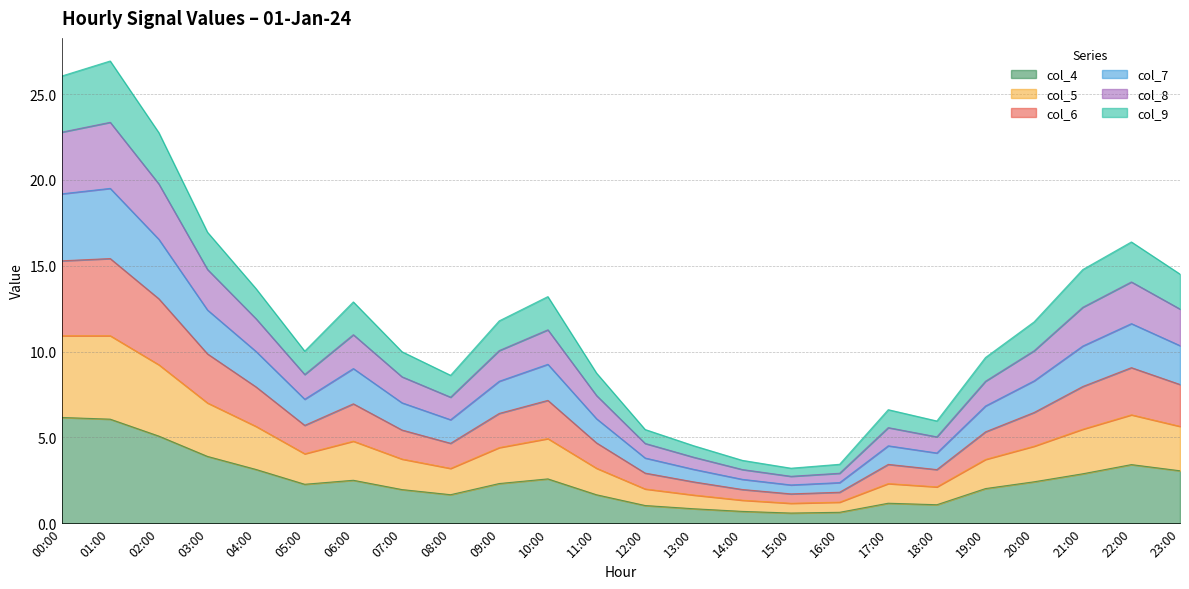

Between 04:00 and 08:00, which is larger?

04:00